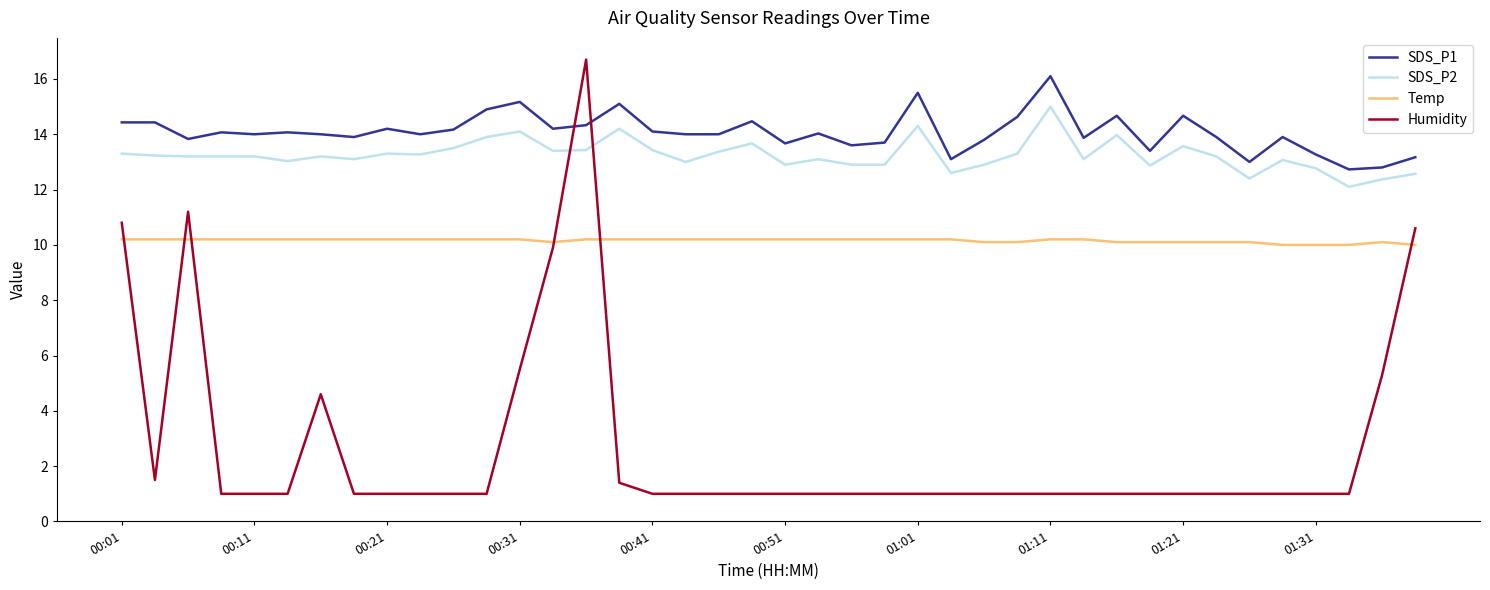

Which series has the largest total across all categories?

SDS_P1